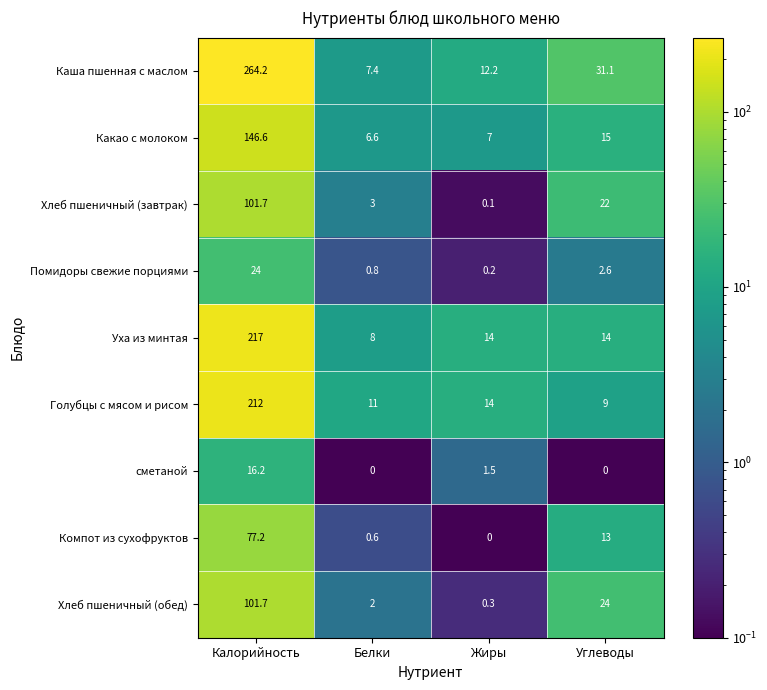

Which category has the lowest value in the Хлеб пшеничный (завтрак) series?

Жиры